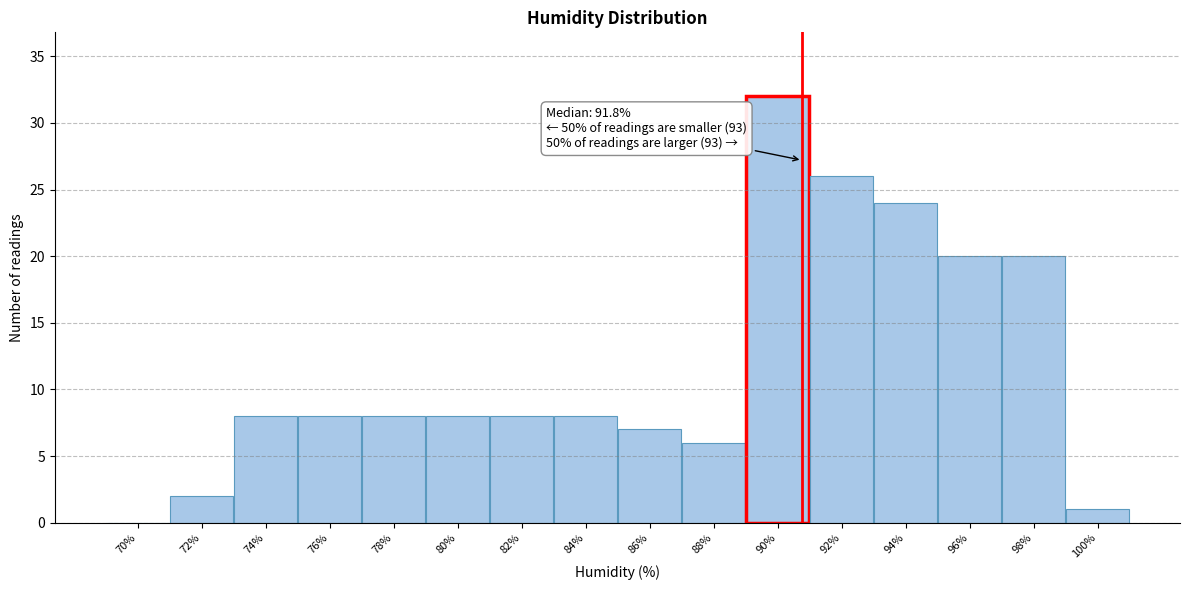

Reading left to right, what are all the values shown in this chart?

70%=0	72%=2	74%=8	76%=8	78%=8	80%=8	82%=8	84%=8	86%=7	88%=6	90%=32	92%=26	94%=24	96%=20	98%=20	100%=1